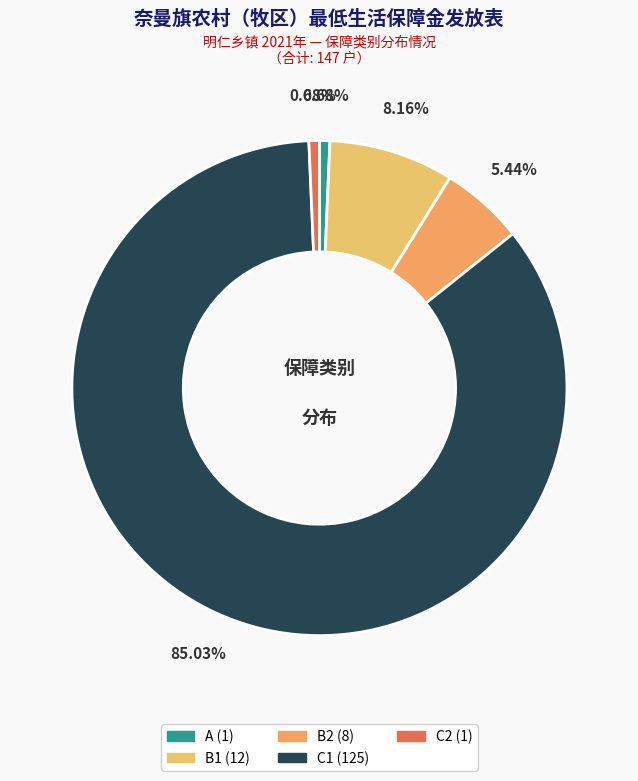

The C1 slice represents 85% of the pie. True or false?

True